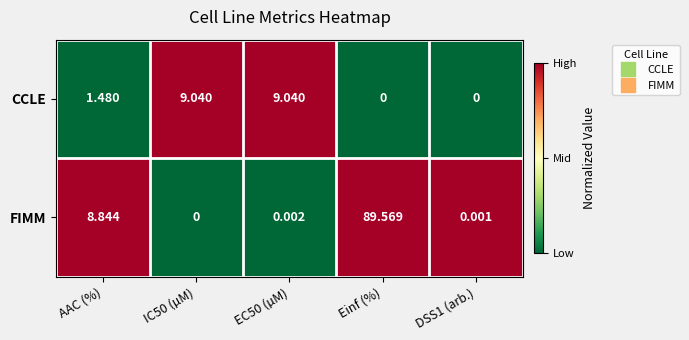

Rank the series at AAC (%) from highest to lowest value.

FIMM, CCLE